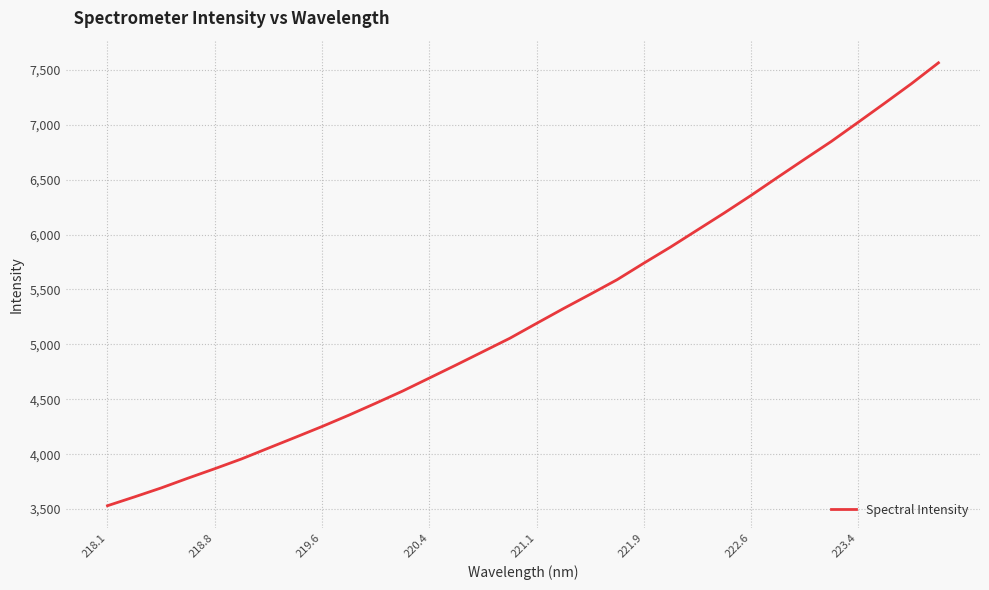

How many lines are shown in the chart?

1